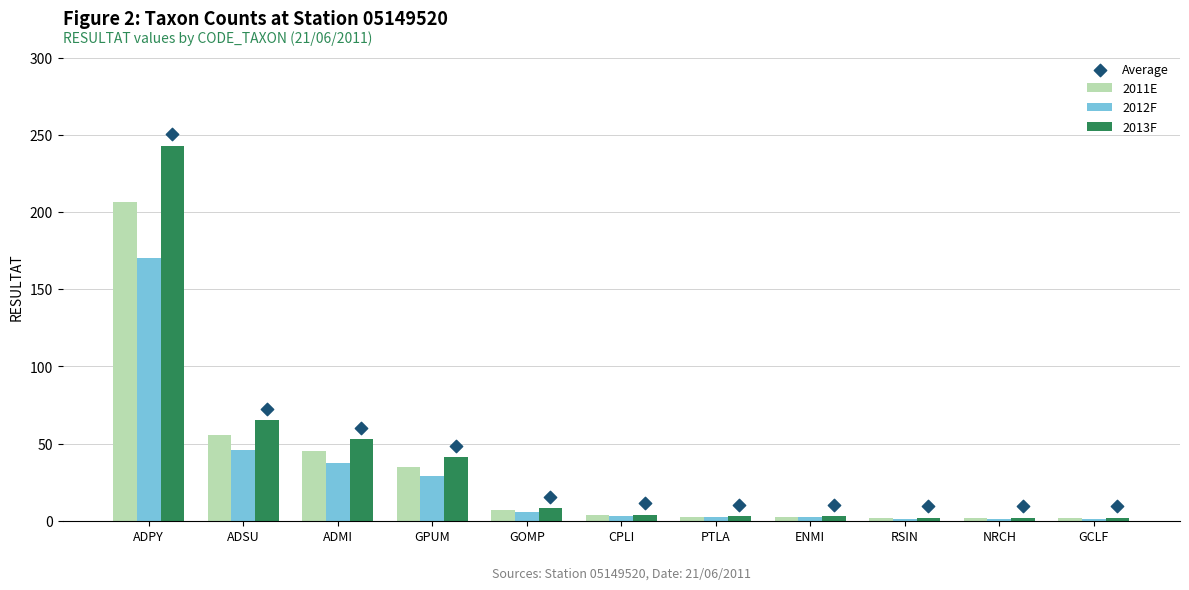

Which series contains the lowest Y value?

2012F